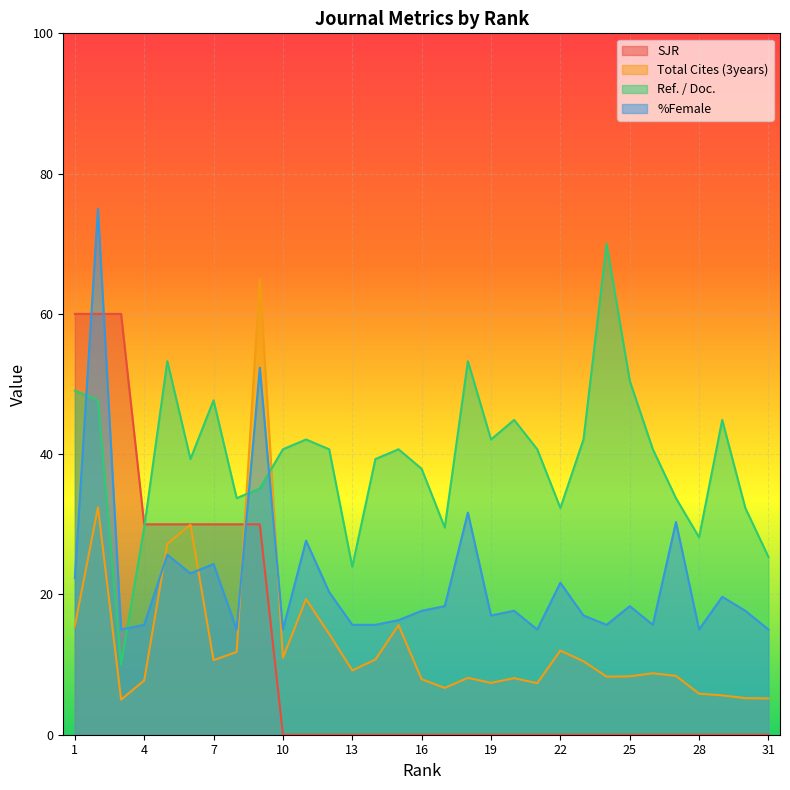

Between 27 and 12, which is larger?

27